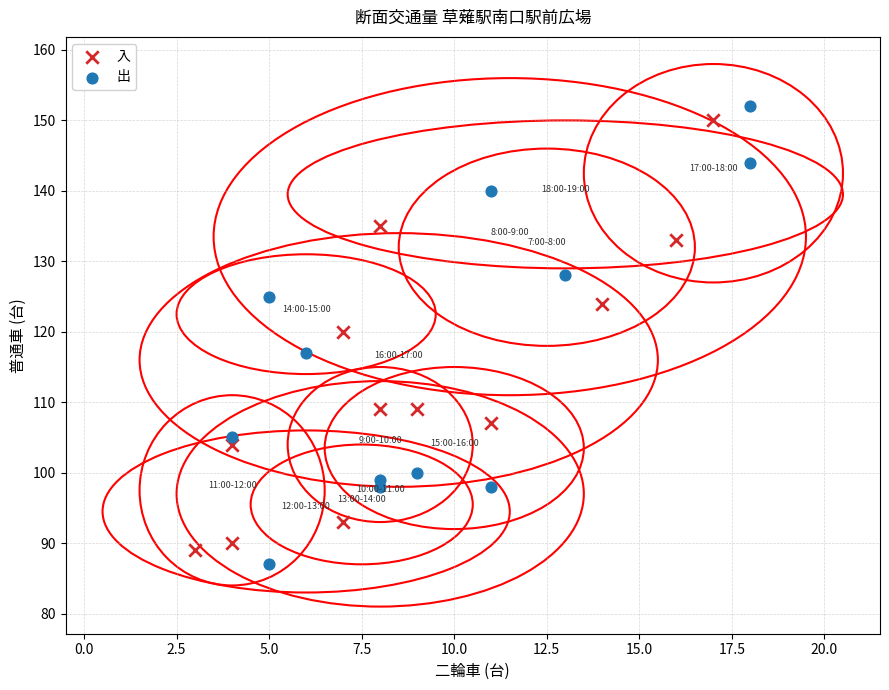

Which series has the widest spread of Y values?

出